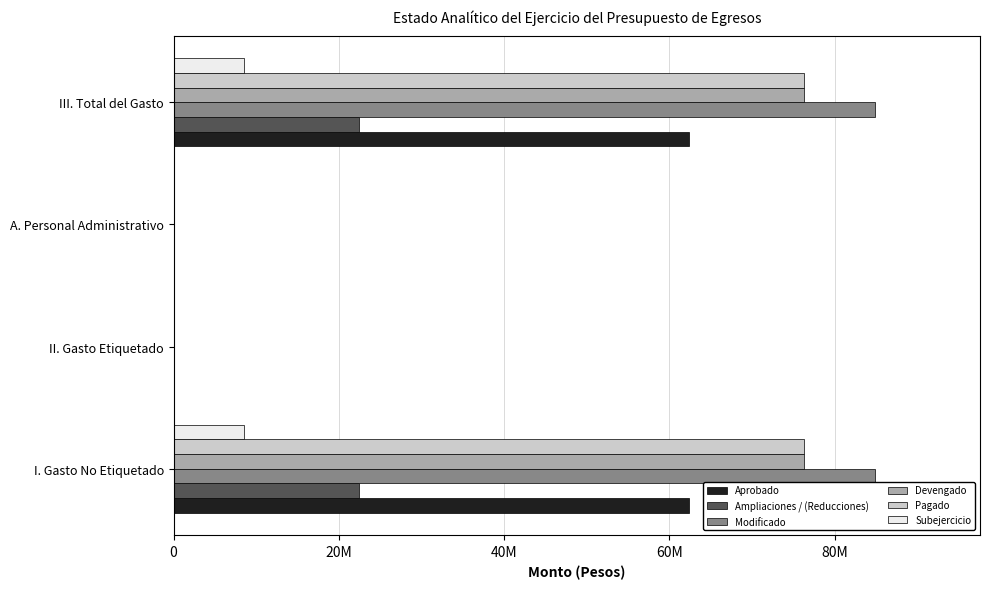

Which series has the largest total across all categories?

Modificado